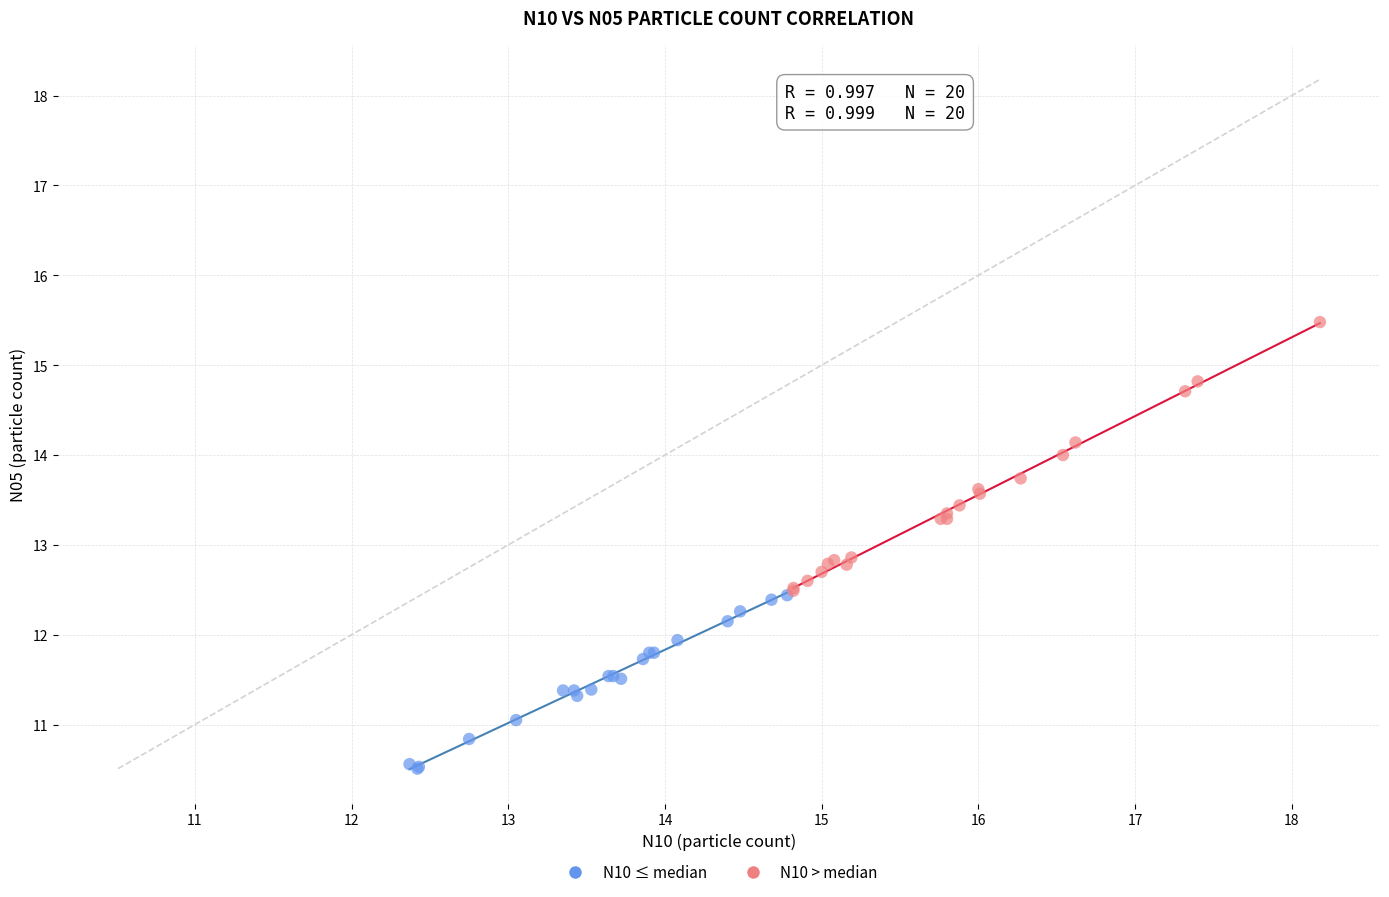

Which series reaches the maximum Y coordinate?

N10 > median